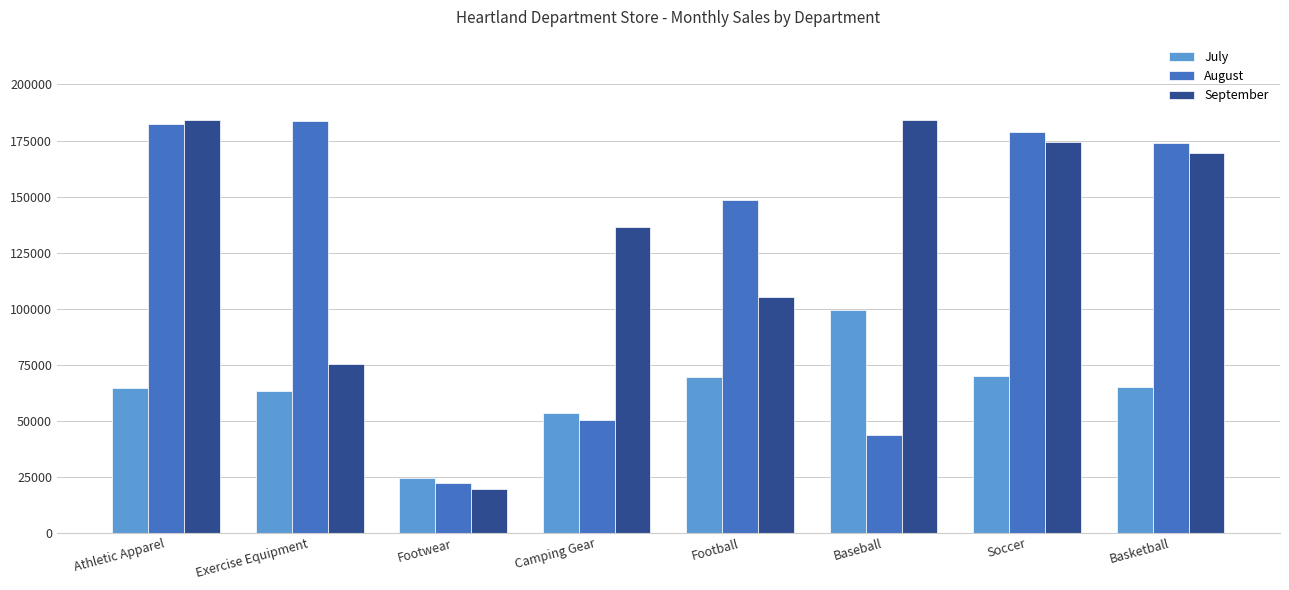

What is the sum of the August values at Camping Gear and Football?

198539.5